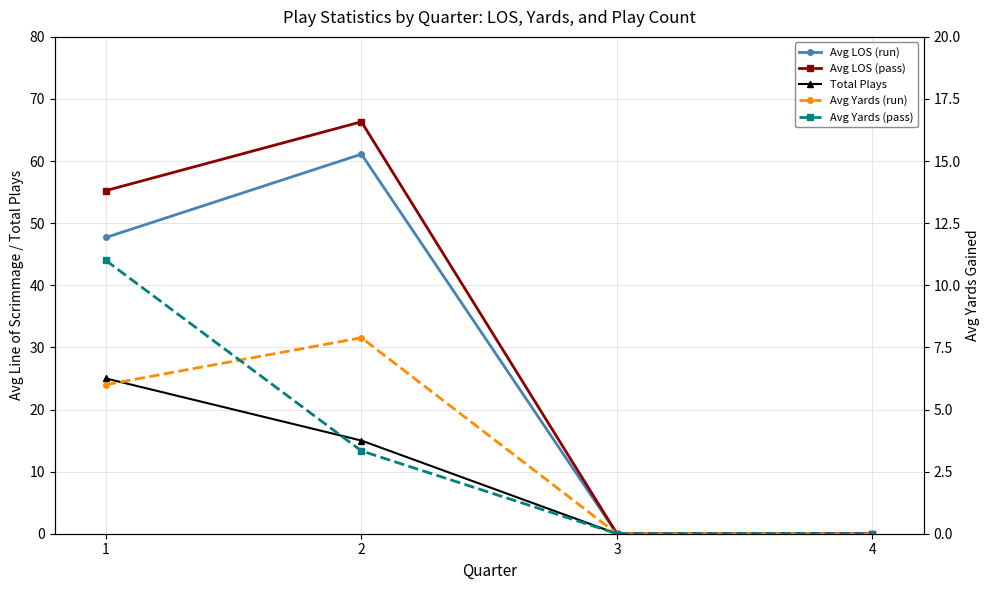

Where does the Avg Yards (pass) series first go above 3?

1